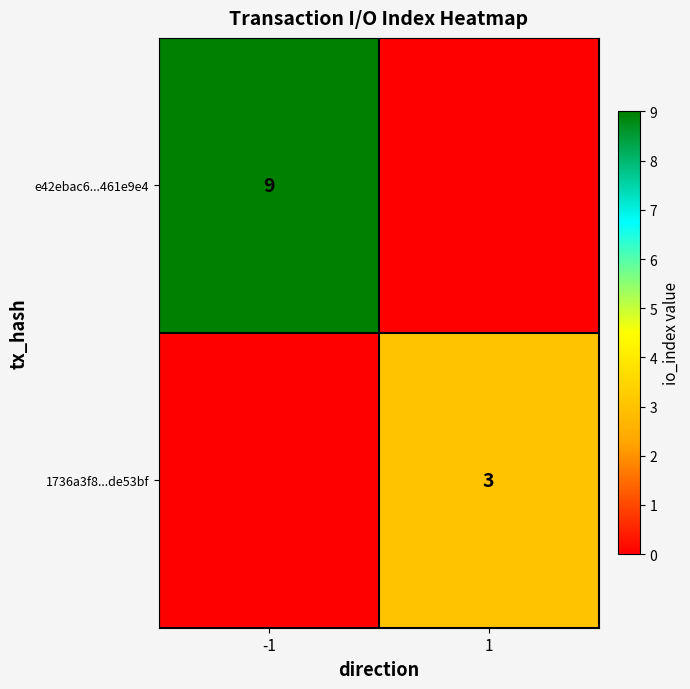

Is it true that e42ebac6...461e9e4 equals 9 at -1?

True